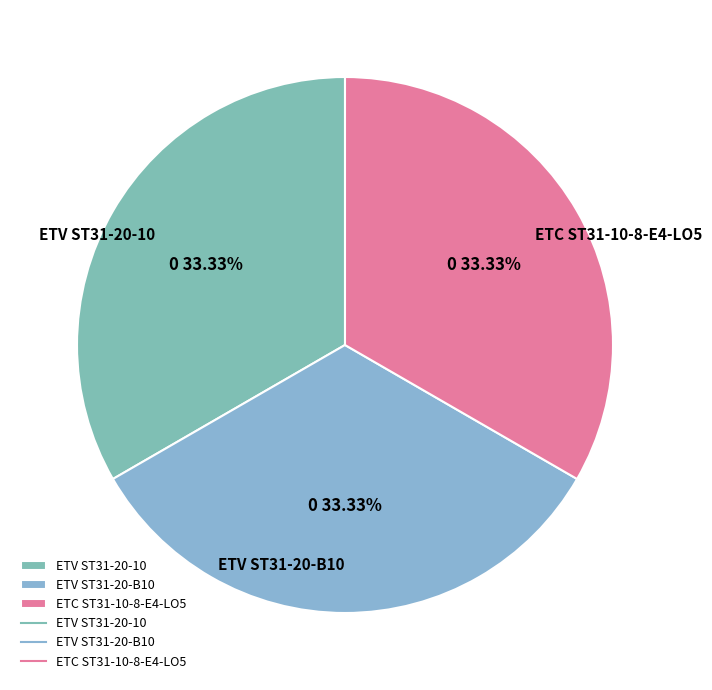

Approximately how many times larger is the value at ETV ST31-20-10 compared to ETC ST31-10-8-E4-LO5?

1.0